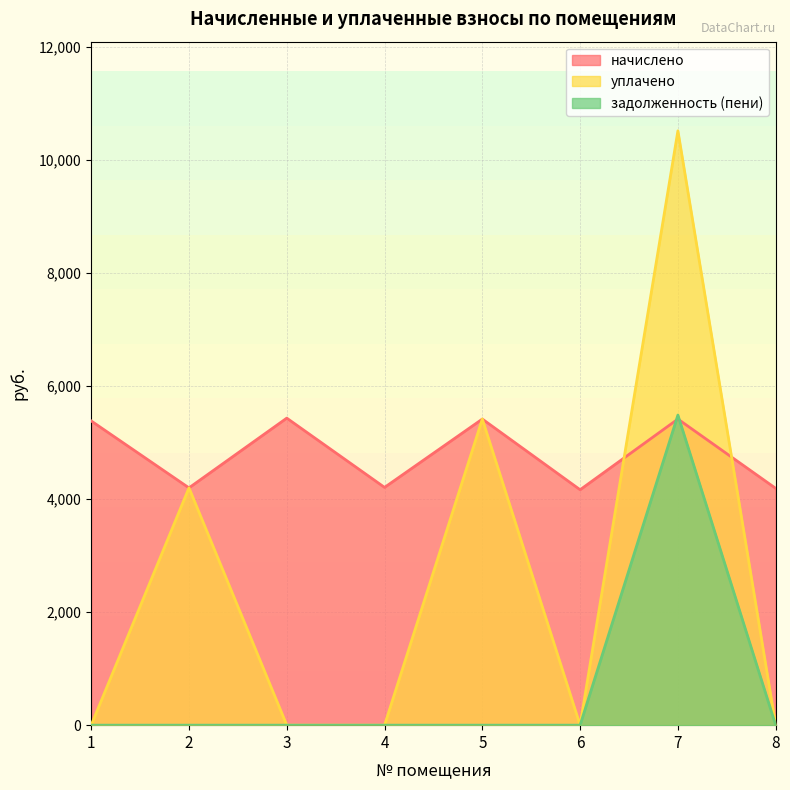

What is the sum of all задолженность (пени) values?

5486.0